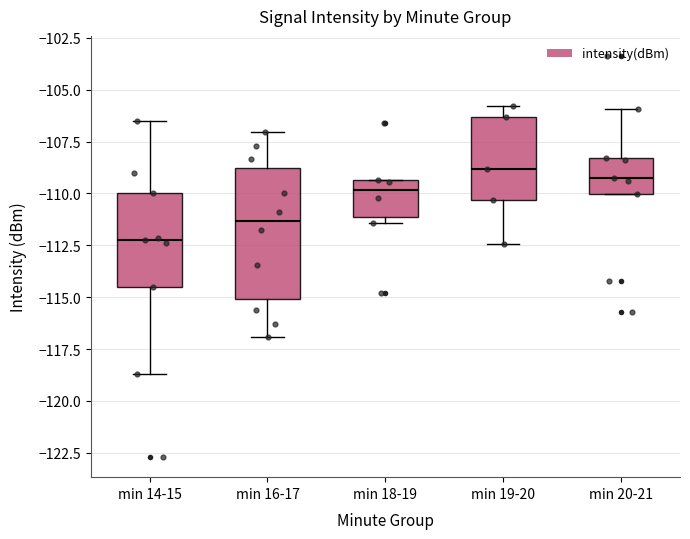

Reading left to right, transcribe this box plot: for each box, give where its median line is, the range the box spans, and where its two whiskers end, as read against the y-axis. The values are not printed on the chart, so give them approximately, as read against the axis.

min 14-15: median -112.0, box -114.5 to -110.0, whiskers -118.5 to -106.5
min 16-17: median -111.5, box -115.0 to -109.0, whiskers -117.0 to -107.0
min 18-19: median -110.0, box -111.0 to -109.5, whiskers -111.5 to -109.5
min 19-20: median -109.0, box -110.5 to -106.5, whiskers -112.5 to -106.0
min 20-21: median -109.0, box -110.0 to -108.5, whiskers -110.0 to -106.0